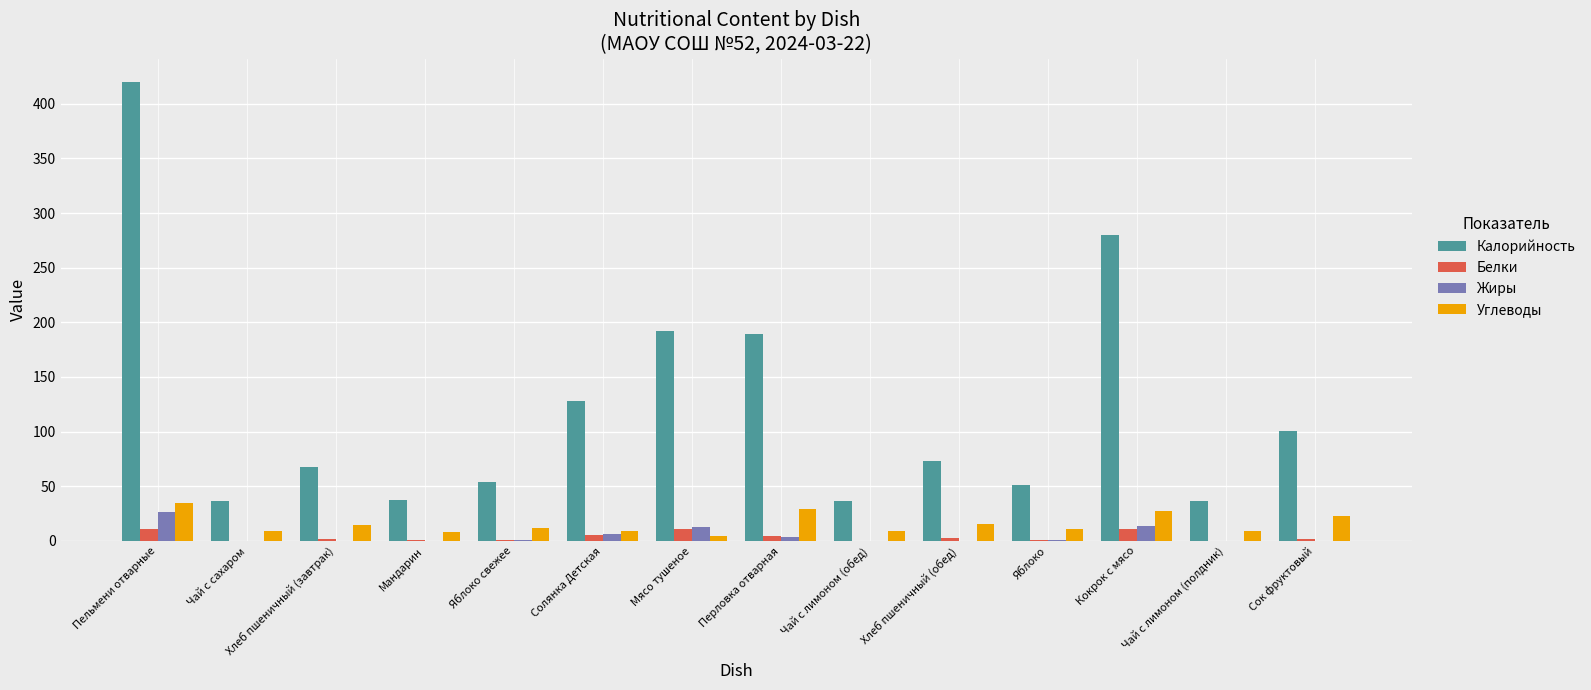

Where is Калорийность nearest to the value 228?

Мясо тушеное